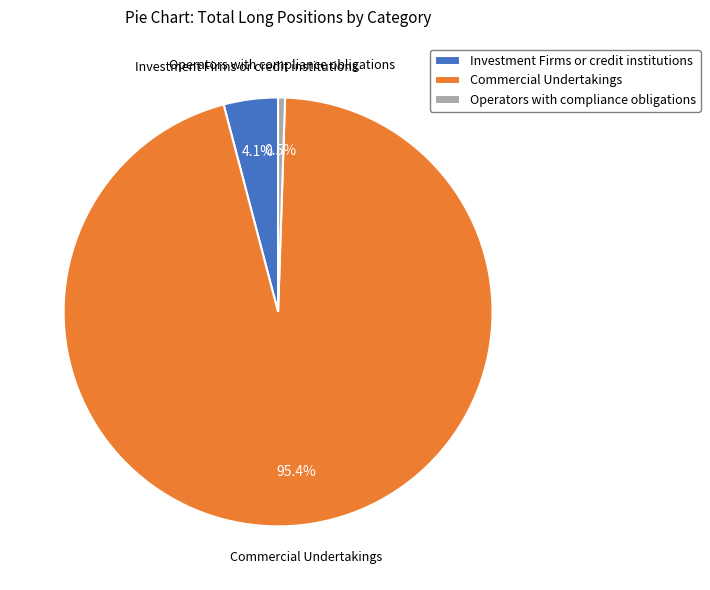

Does Commercial Undertakings represent more than half of the total?

Yes